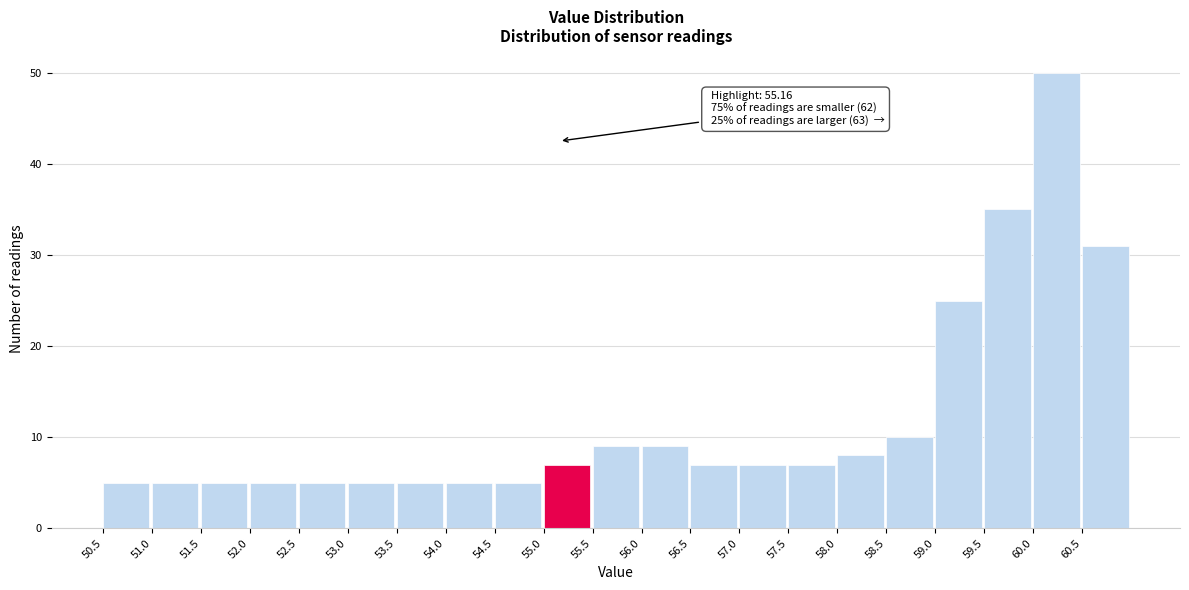

Which range on the x-axis has the tallest bar?

60.0 to 60.5